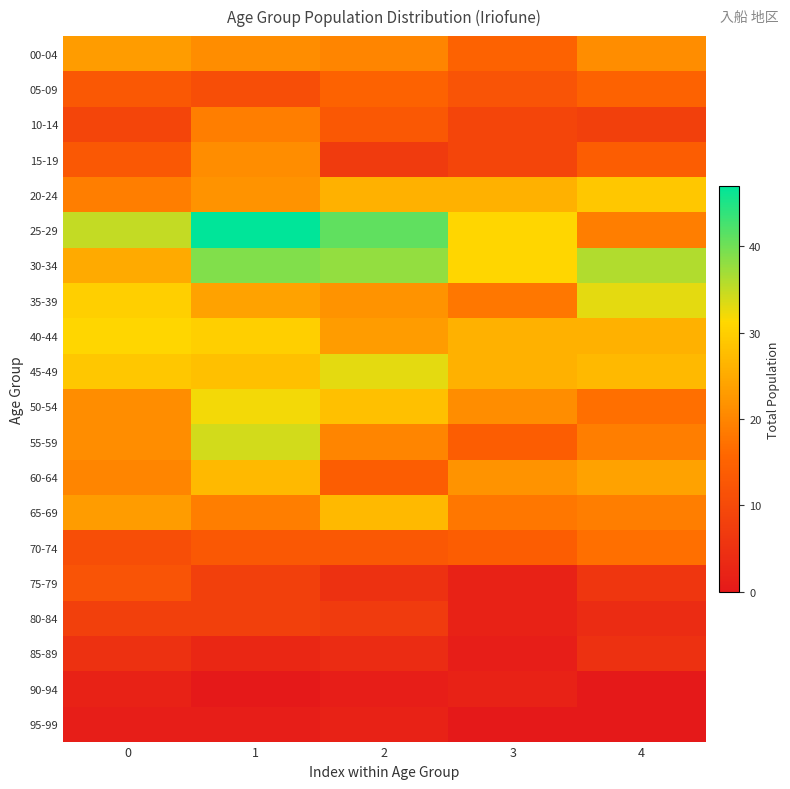

What is the total value across all series at 4?

339